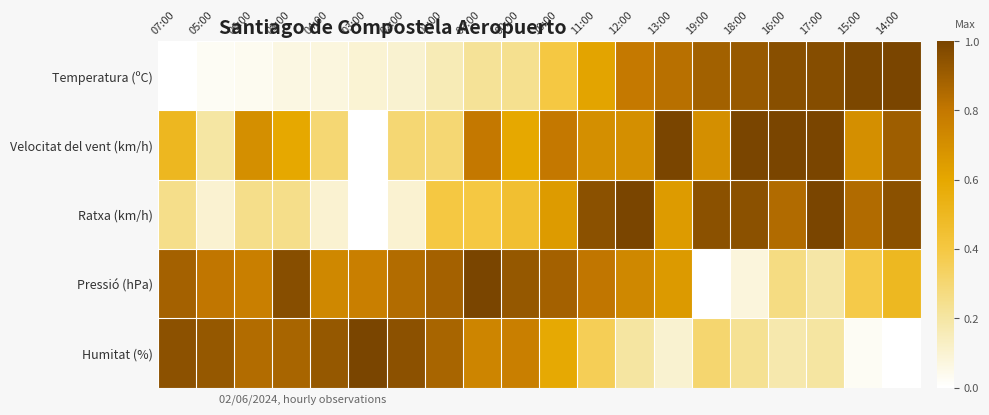

What is the total value across all series at 16:00?

3.3